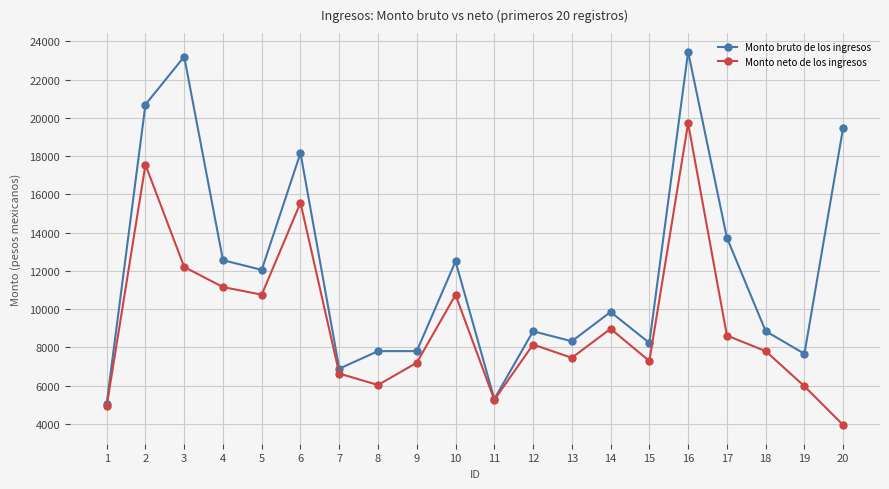

List the series in order of their peak value, lowest first.

Monto neto de los ingresos, Monto bruto de los ingresos